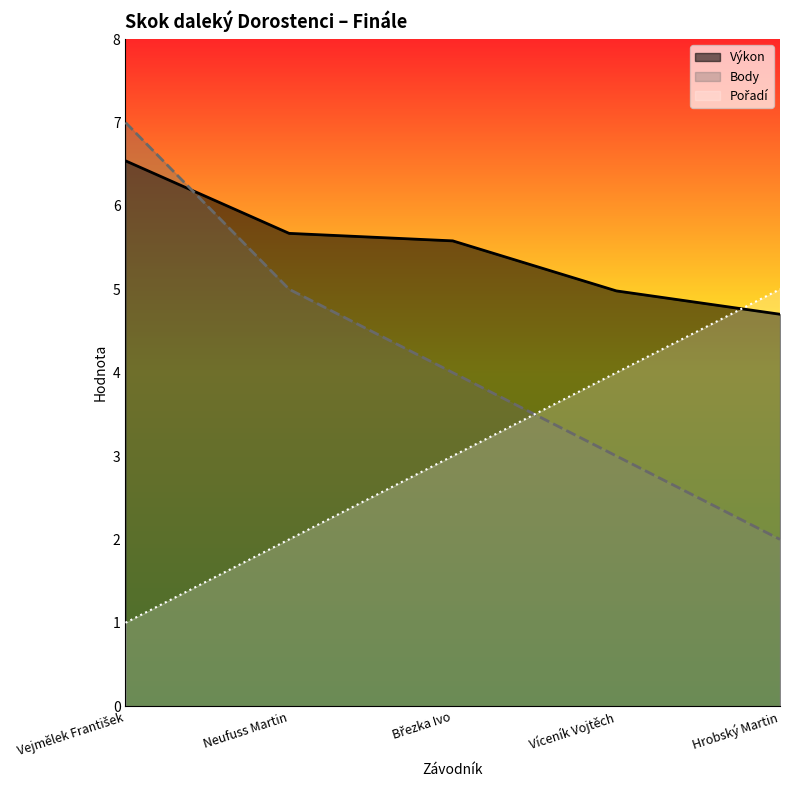

List the labels in order of Pořadí value, largest first.

Hrobský Martin, Víceník Vojtěch, Březka Ivo, Neufuss Martin, Vejmělek František